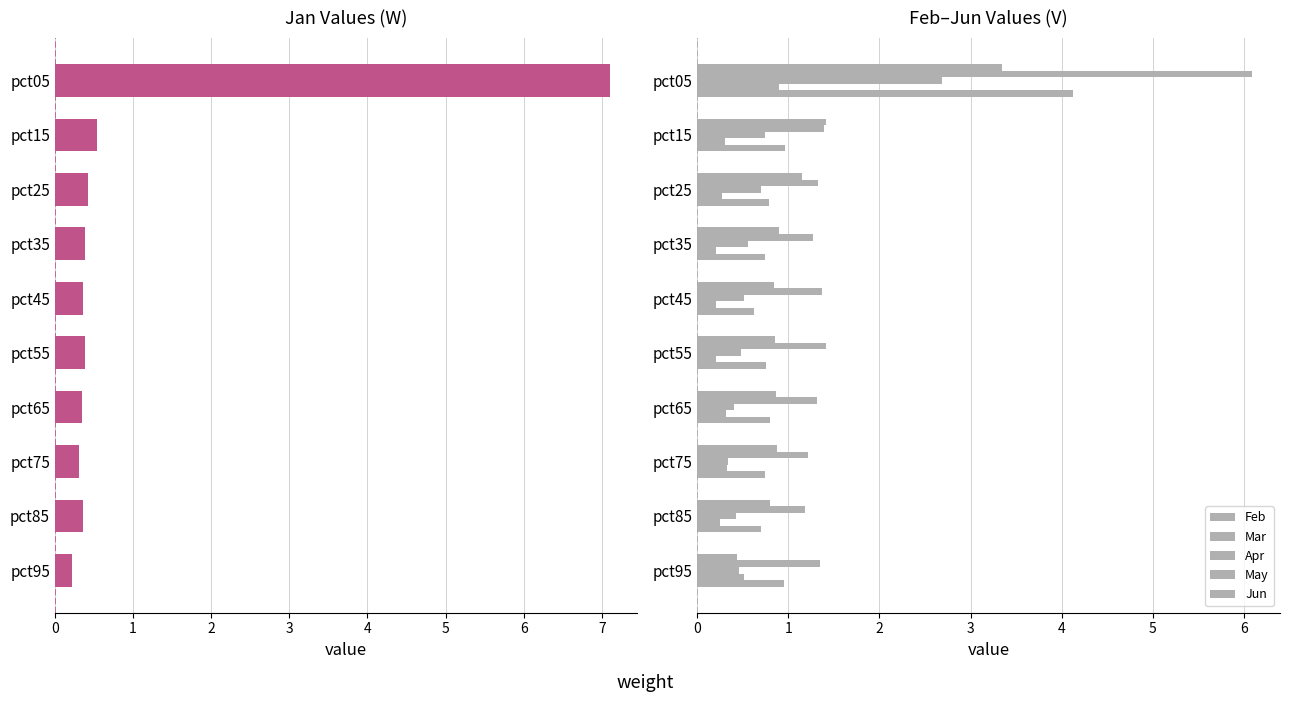

What is the value of the Apr bar at the 5th from the left?

0.5